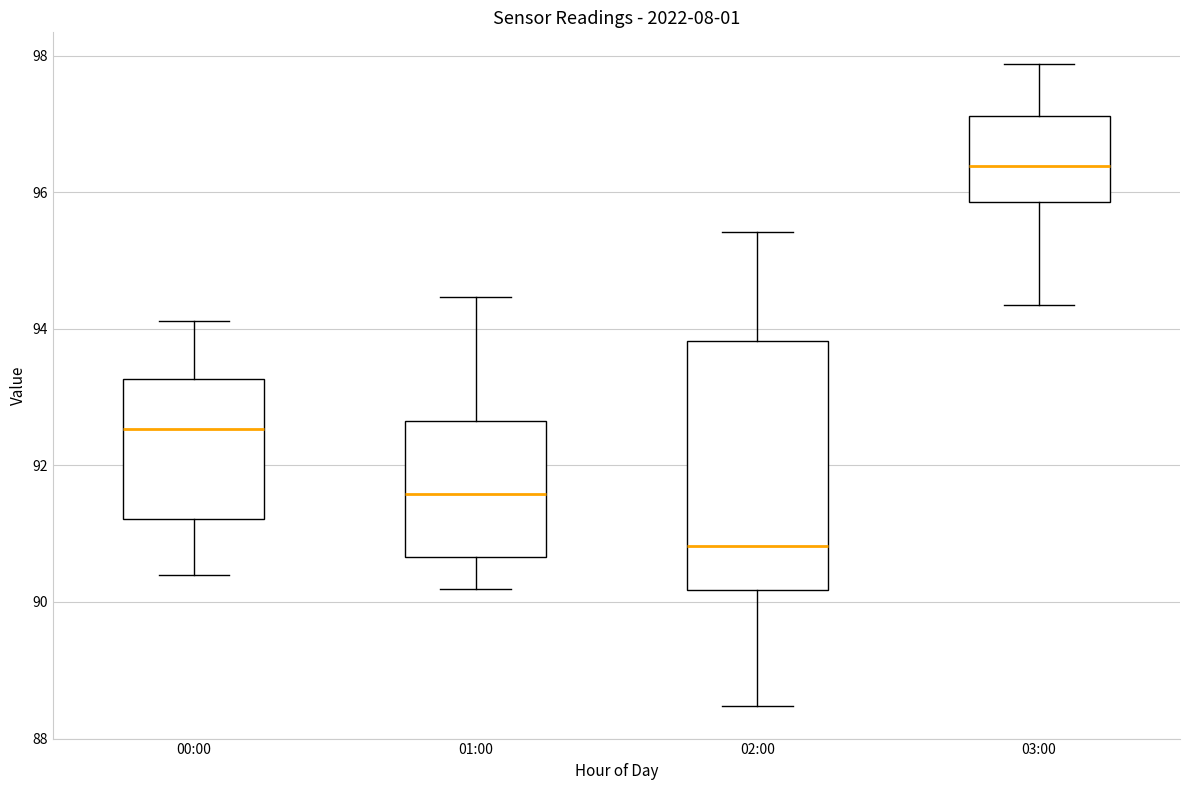

Reading left to right, transcribe this box plot: for each box, give where its median line is, the range the box spans, and where its two whiskers end, as read against the y-axis. The values are not printed on the chart, so give them approximately, as read against the axis.

00:00: median 92.6, box 91.2 to 93.2, whiskers 90.4 to 94.2
01:00: median 91.6, box 90.6 to 92.6, whiskers 90.2 to 94.4
02:00: median 90.8, box 90.2 to 93.8, whiskers 88.4 to 95.4
03:00: median 96.4, box 95.8 to 97.2, whiskers 94.4 to 97.8